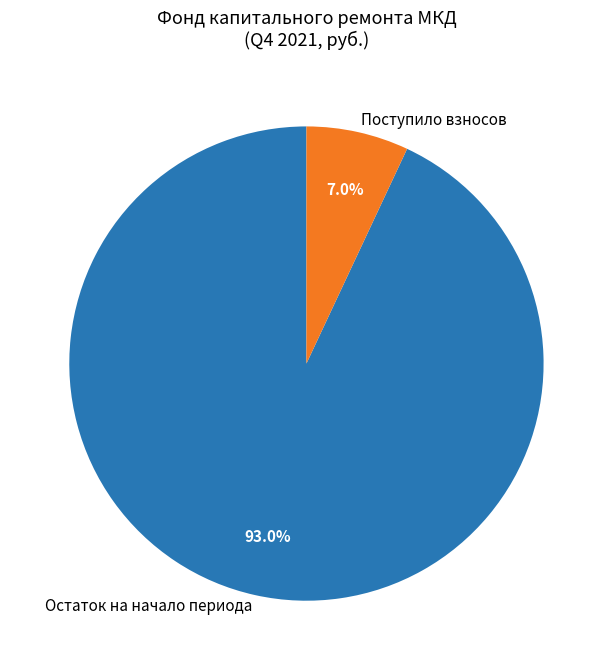

Which slice represents more than half of the pie?

Остаток на начало периода